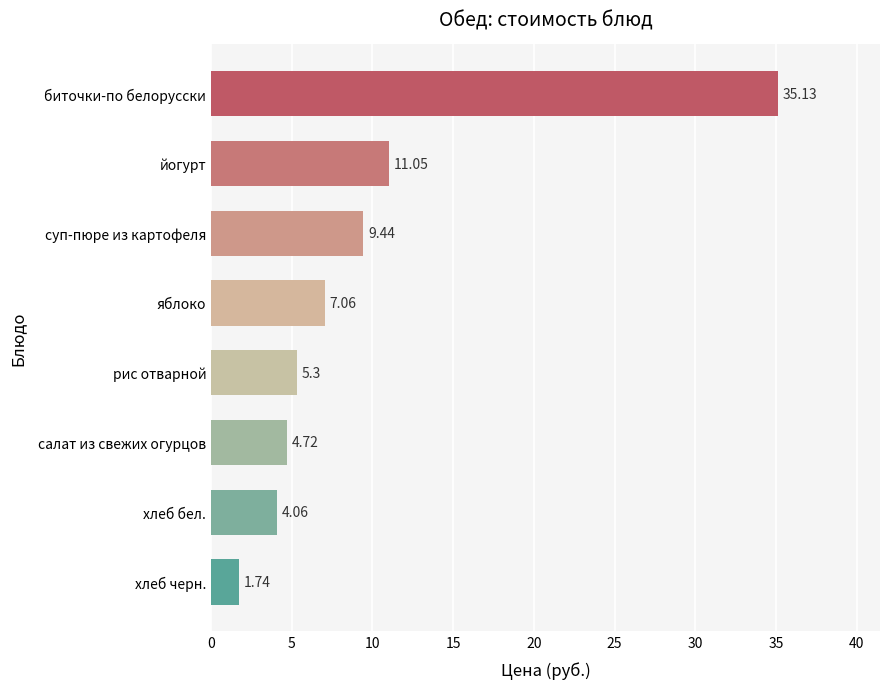

Where is the data nearest to the value 18?

йогурт